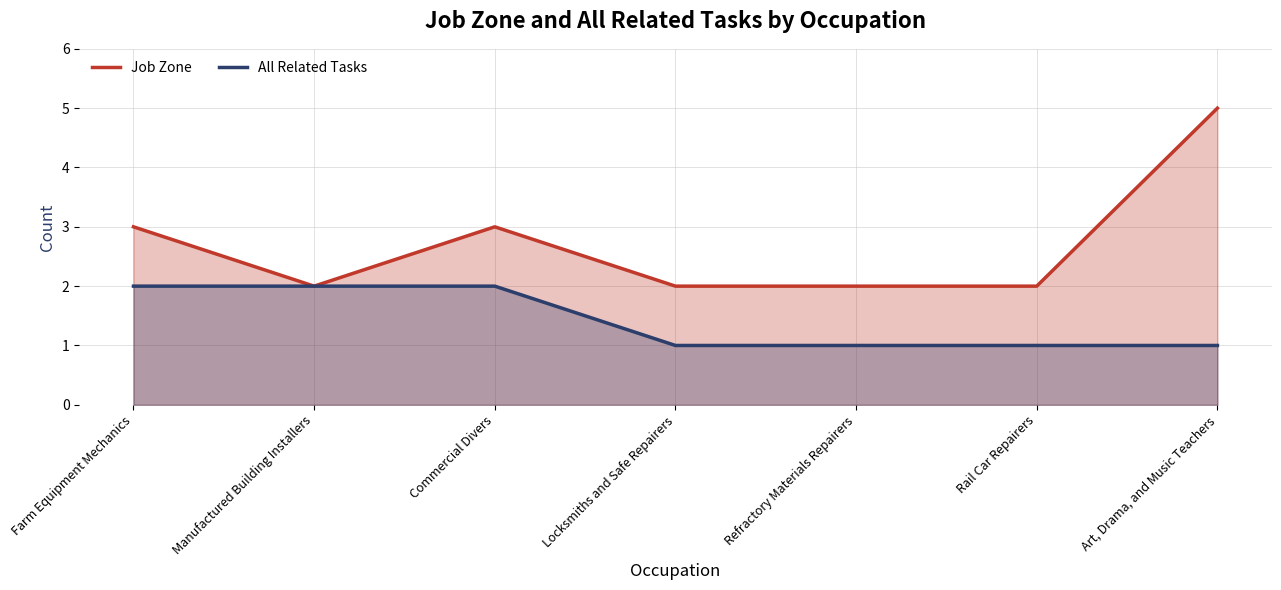

True or false: All Related Tasks and Job Zone intersect in this chart.

False